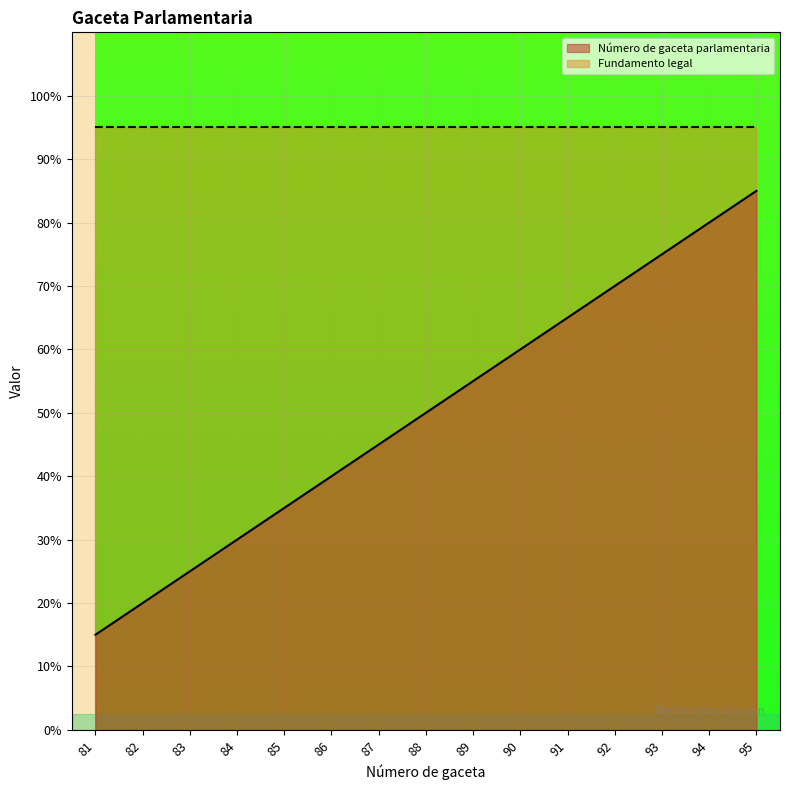

Does the chart display data point markers on the line(s)?

No